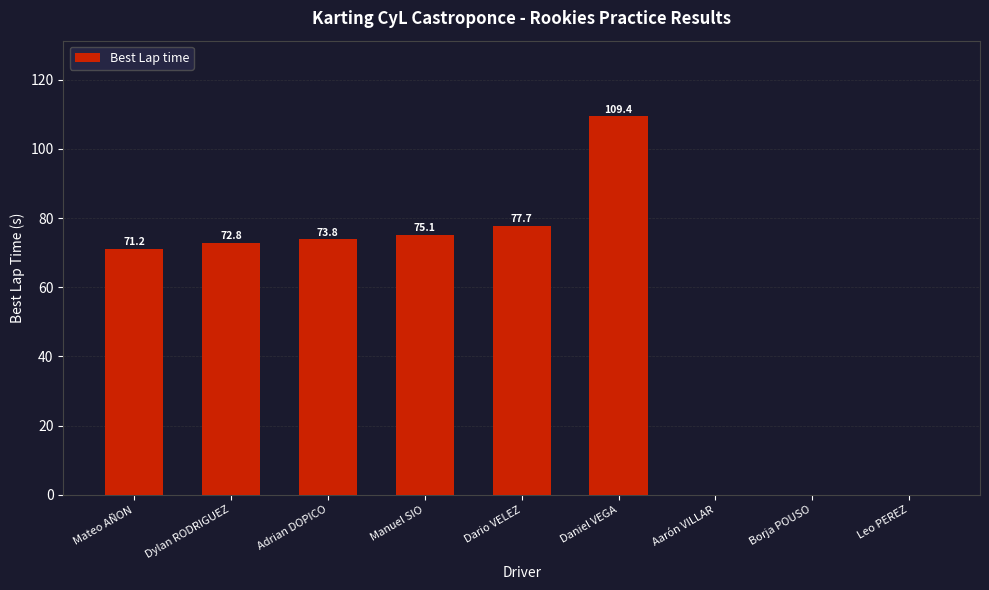

The value at Borja POUSO is 0.0. True or false?

True